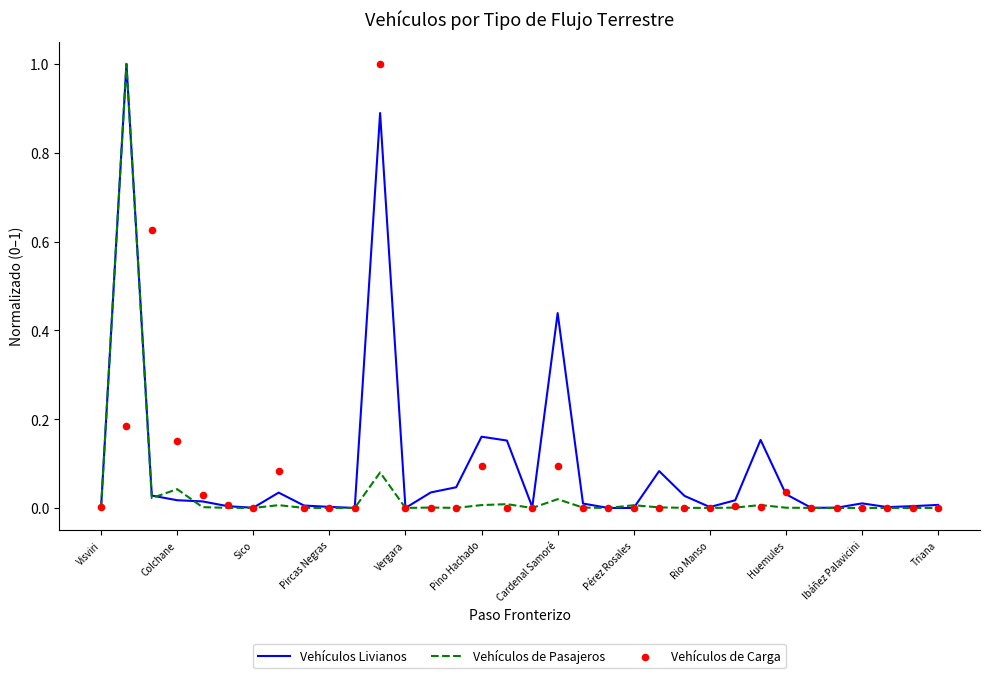

Which series has the widest spread of Y values?

Vehículos Livianos